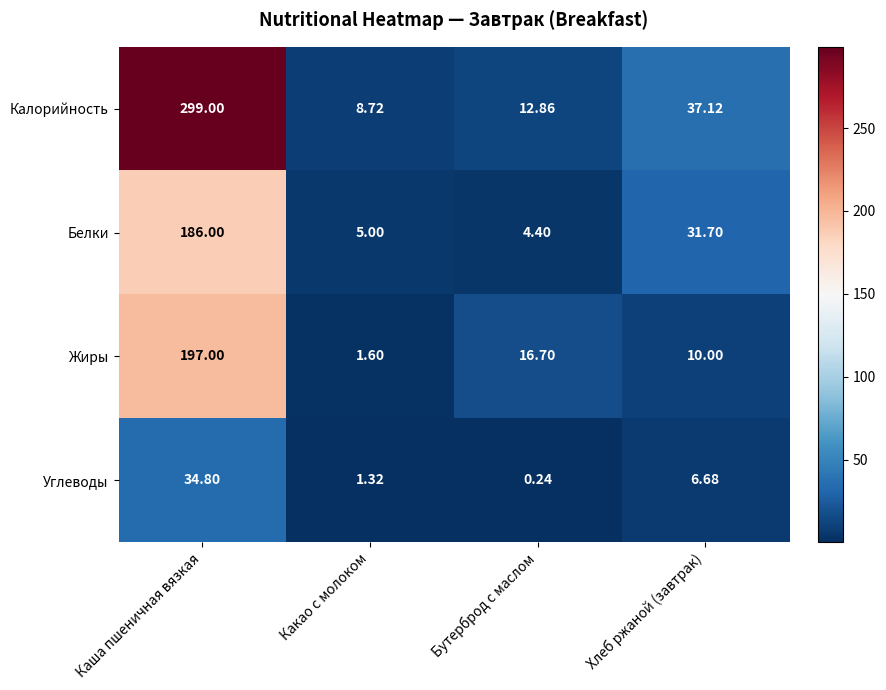

Where does the Углеводы series first go above 6?

Каша пшеничная вязкая